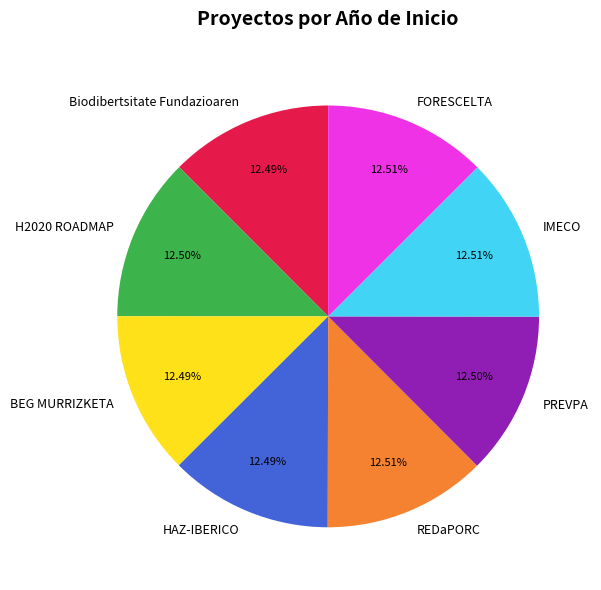

Is the sum of FORESCELTA and REDaPORC greater than half?

No